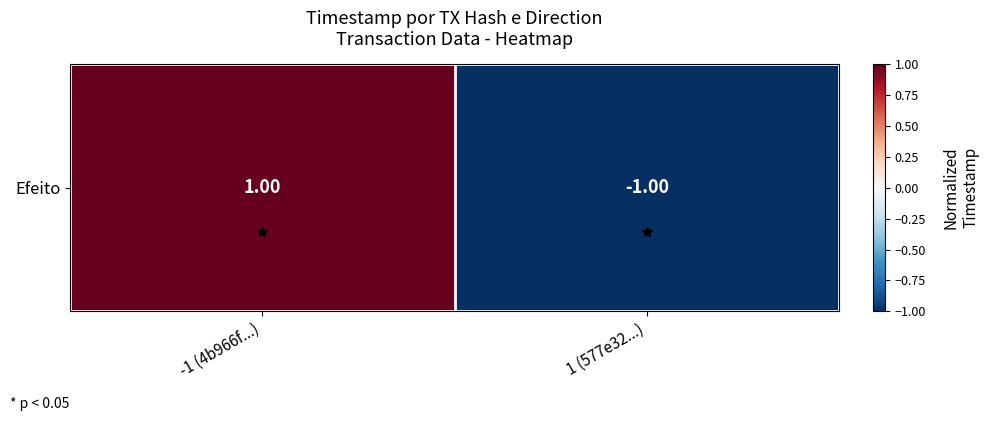

Which category has the highest value across all series?

-1 (4b966f...)